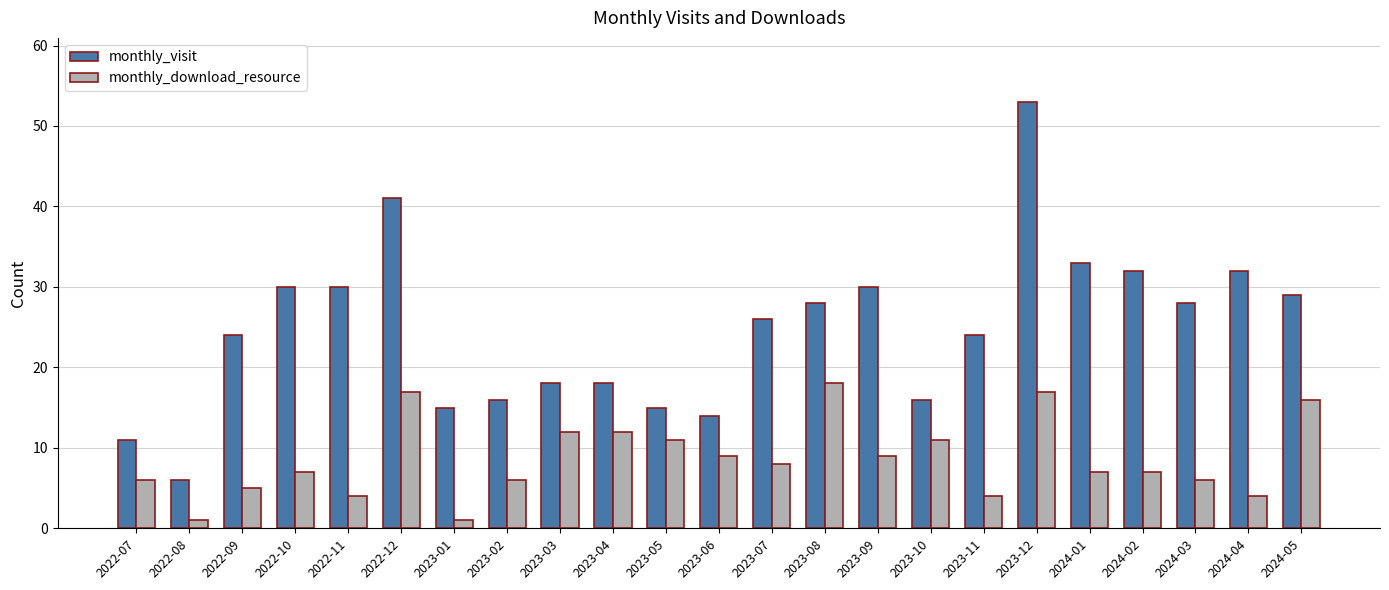

Which series changed the most between 2023-05 and 2023-11?

monthly_visit